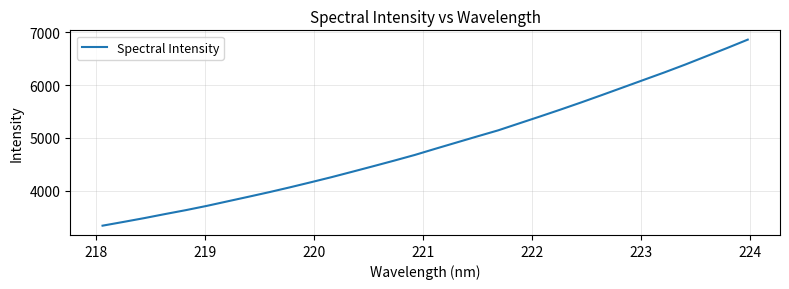

What is the difference between the maximum and minimum values?

3527.2